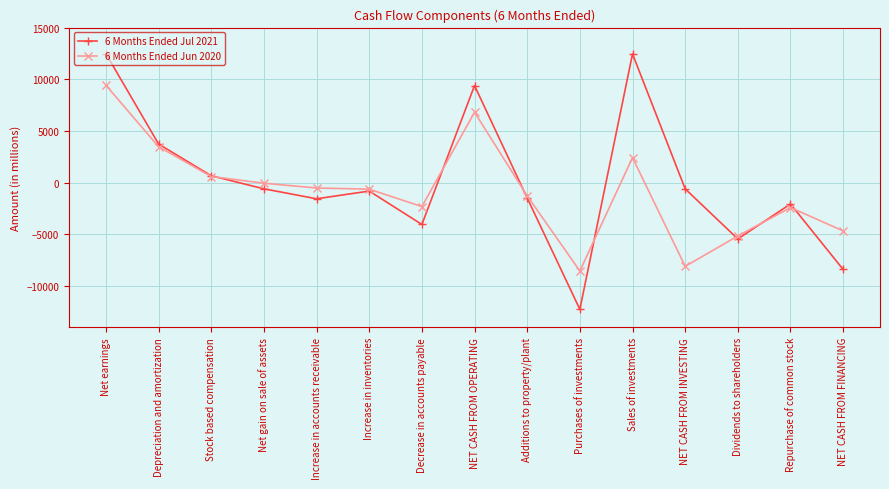

True or false: 6 Months Ended Jun 2020 has more than 1 interior local peaks.

True